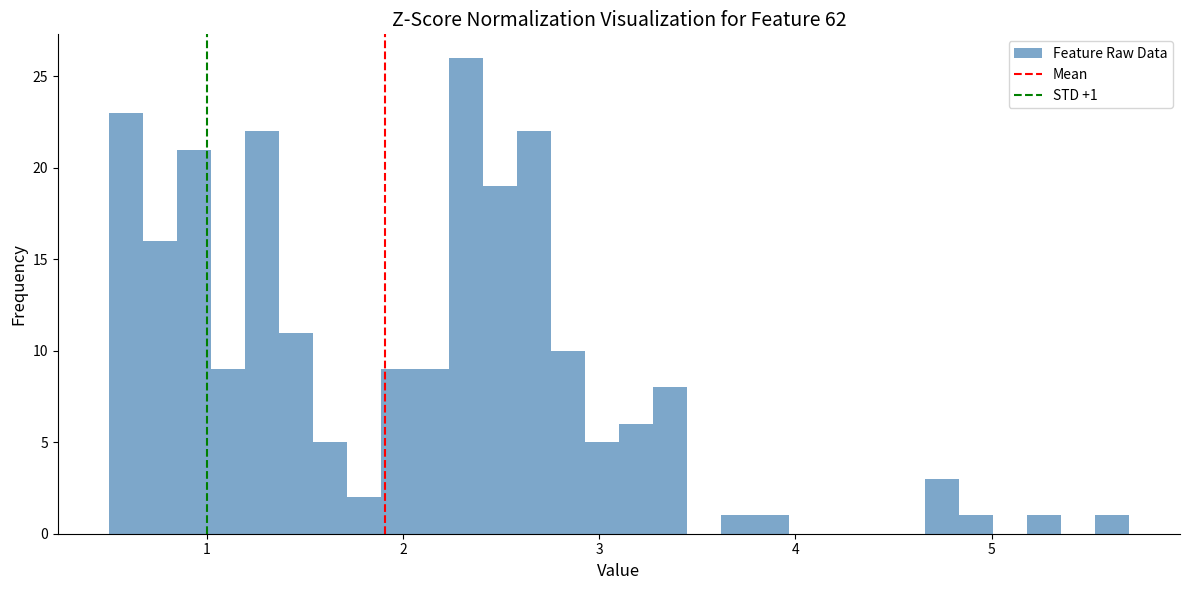

Read against the x-axis, roughly where is the centre of the tallest bar?

2.3